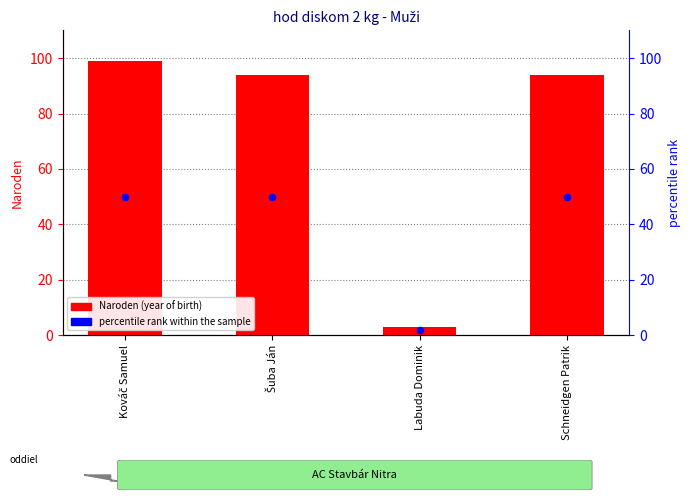

At which category is the sum across all series the highest?

Kováč Samuel